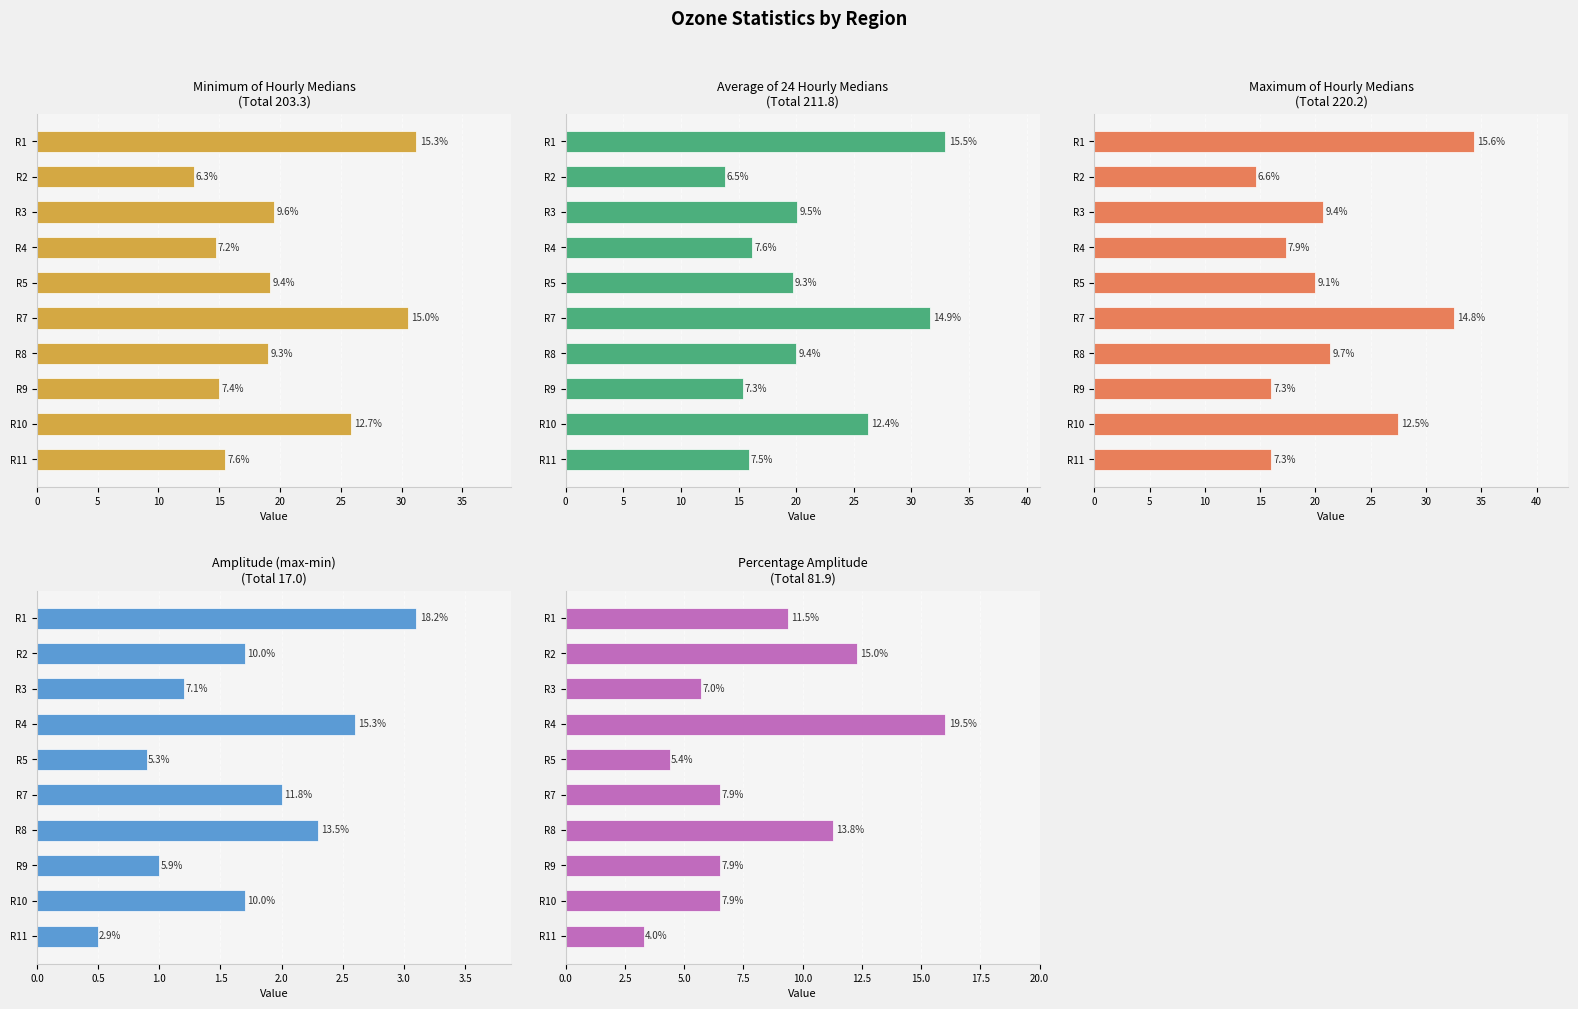

How many distinct data groups are displayed?

5